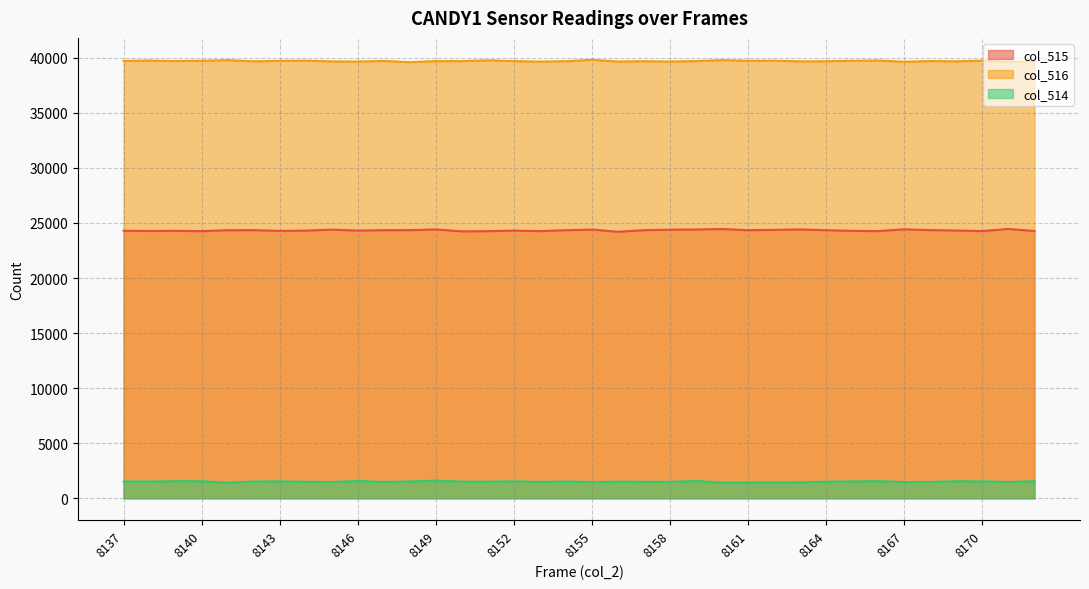

What is the difference between the maximum and second lowest values in the col_516 series?

214